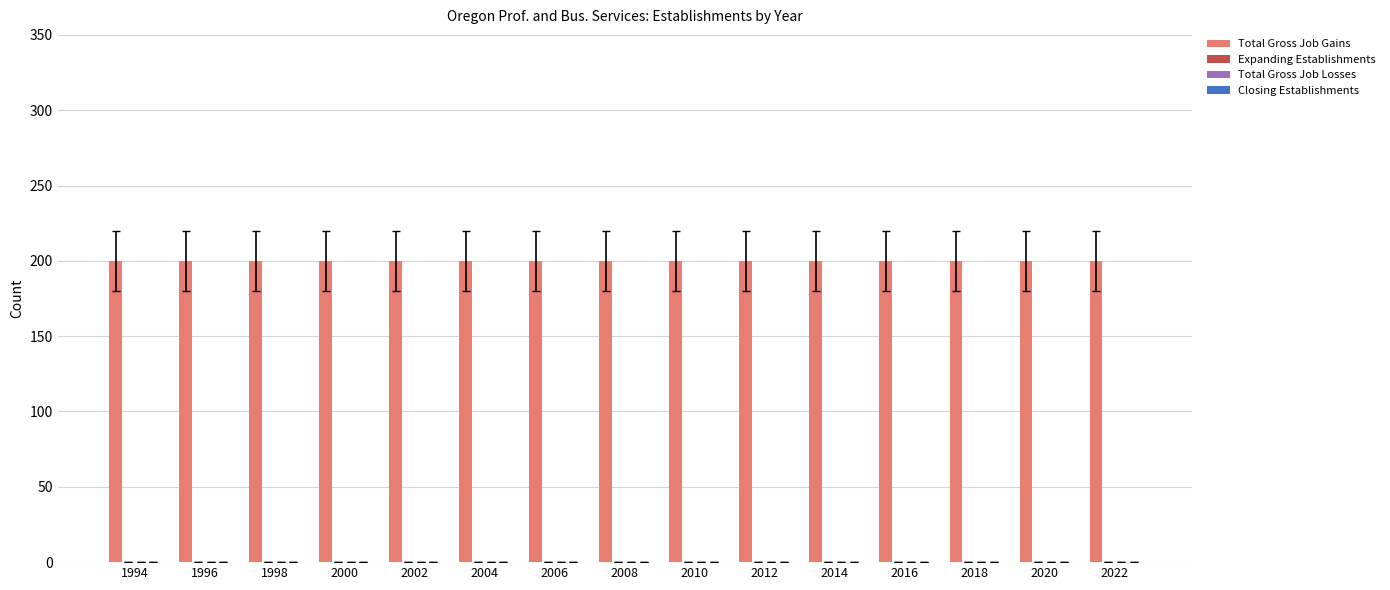

Between 1994 and 2004, which series saw the biggest shift?

Total Gross Job Gains